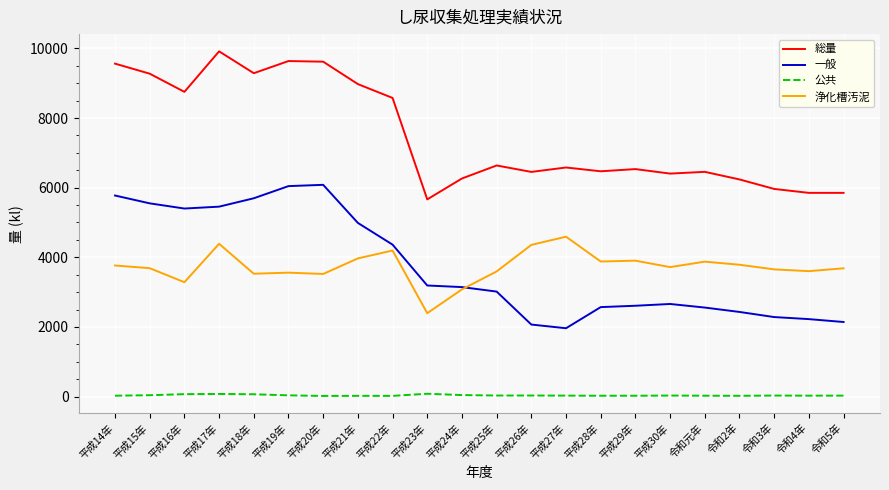

The value of 総量 at 平成29年 is 6534. True or false?

True